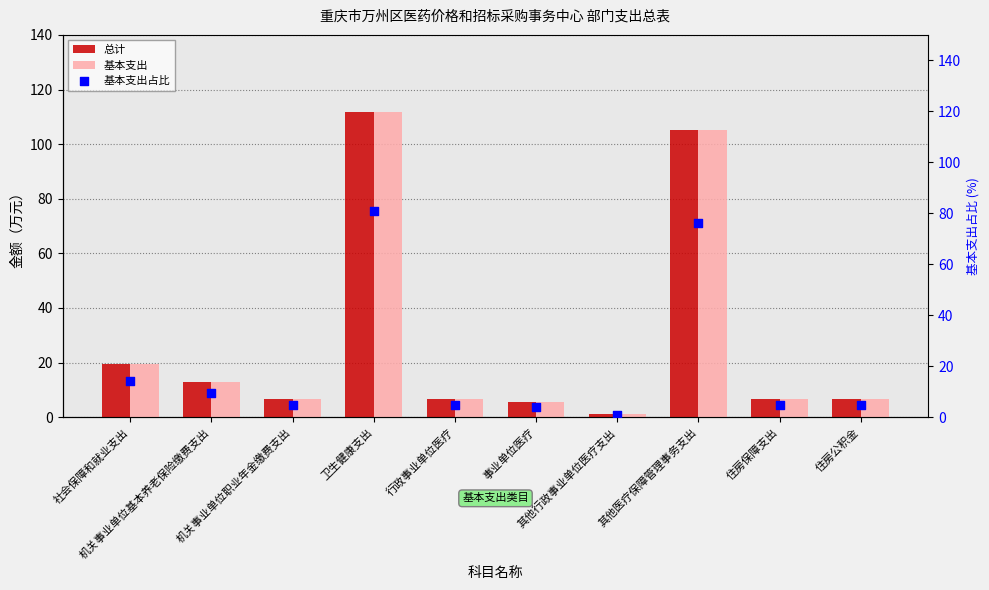

Is the value of 总计 at 机关事业单位职业年金缴费支出 greater than the value of 基本支出 at 行政事业单位医疗?

No